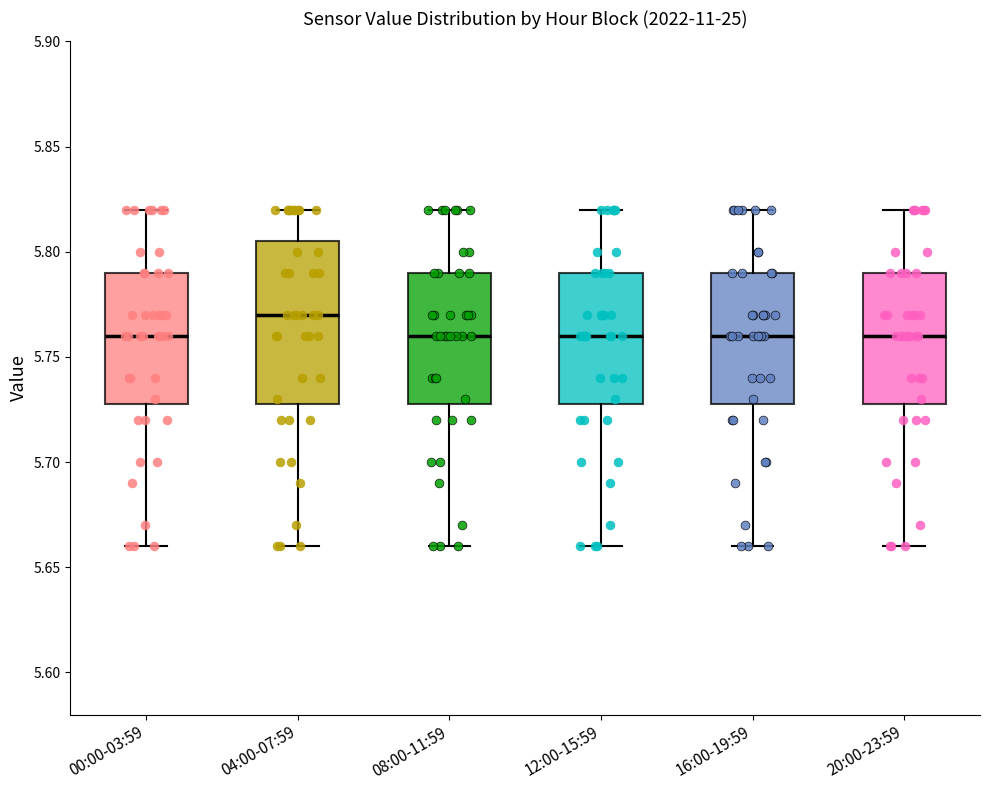

Comparing the boxes themselves (not the whiskers), which one is the tallest?

04:00-07:59